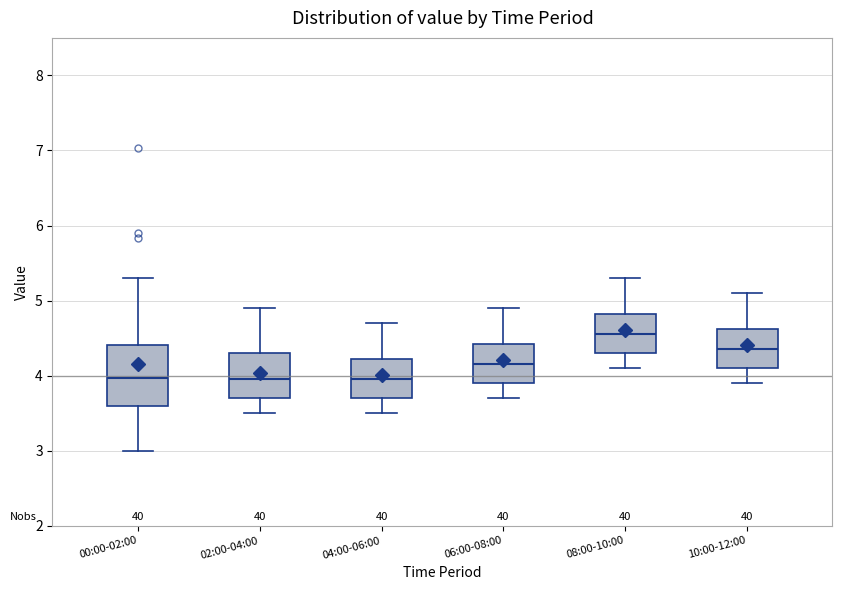

Reading left to right, read every box against the y-axis: the position of its median line, the range the box covers, and the ends of its whiskers. The values are not printed on the chart, so give them approximately, as read against the axis.

00:00-02:00: median 4.0, box 3.6 to 4.4, whiskers 3.0 to 5.3
02:00-04:00: median 4.0, box 3.7 to 4.3, whiskers 3.5 to 4.9
04:00-06:00: median 4.0, box 3.7 to 4.2, whiskers 3.5 to 4.7
06:00-08:00: median 4.2, box 3.9 to 4.4, whiskers 3.7 to 4.9
08:00-10:00: median 4.6, box 4.3 to 4.8, whiskers 4.1 to 5.3
10:00-12:00: median 4.4, box 4.1 to 4.6, whiskers 3.9 to 5.1